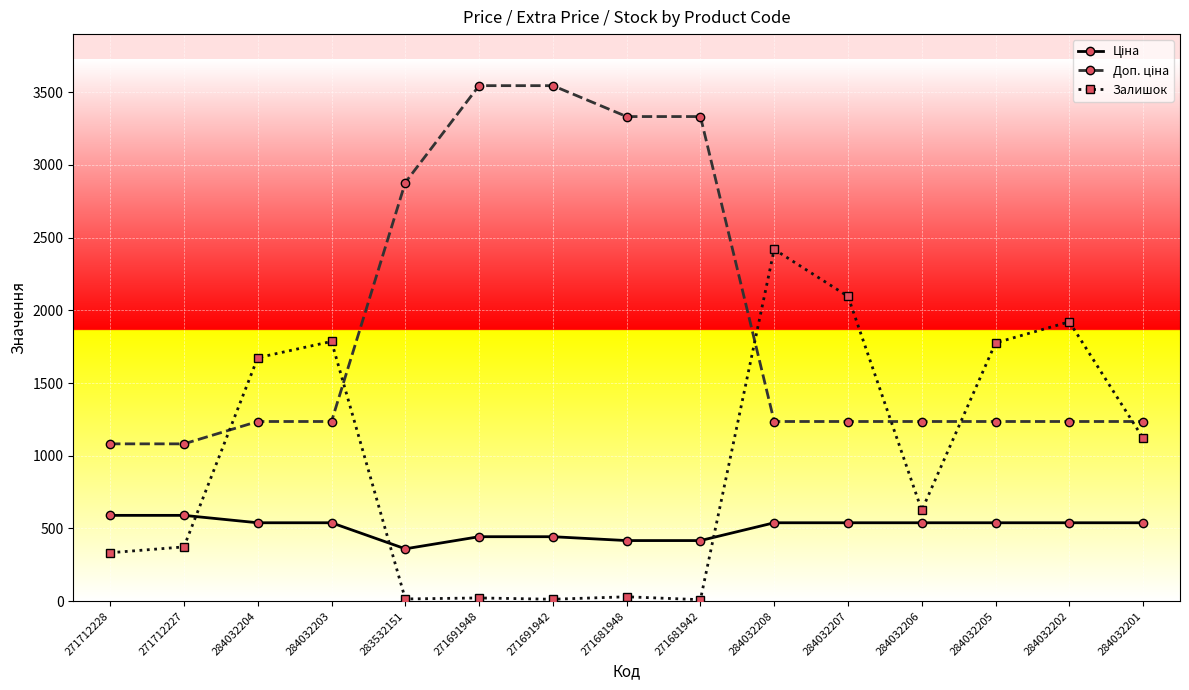

At how many categories does at least one series exceed 2658?

5